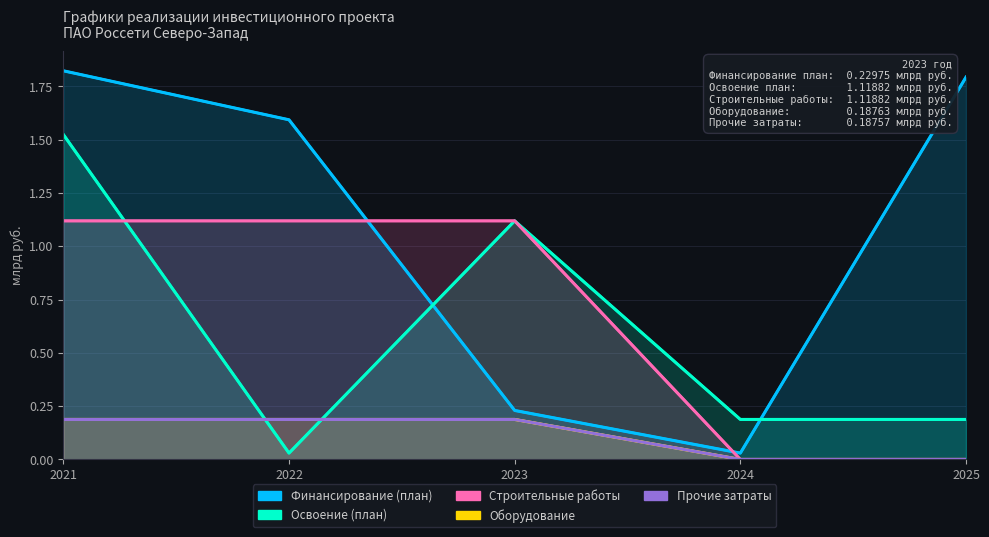

What is the difference between the highest and lowest values at 2025?

1.8